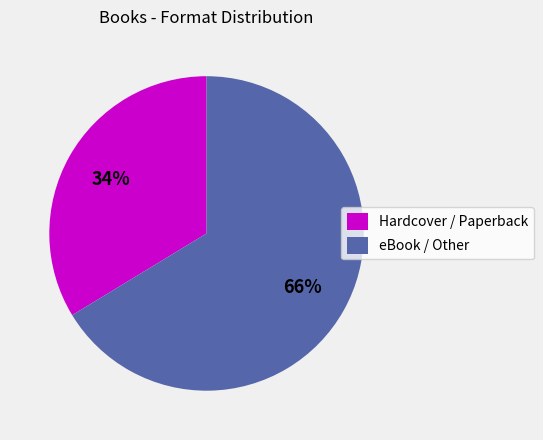

Is there a majority slice in this chart?

Yes